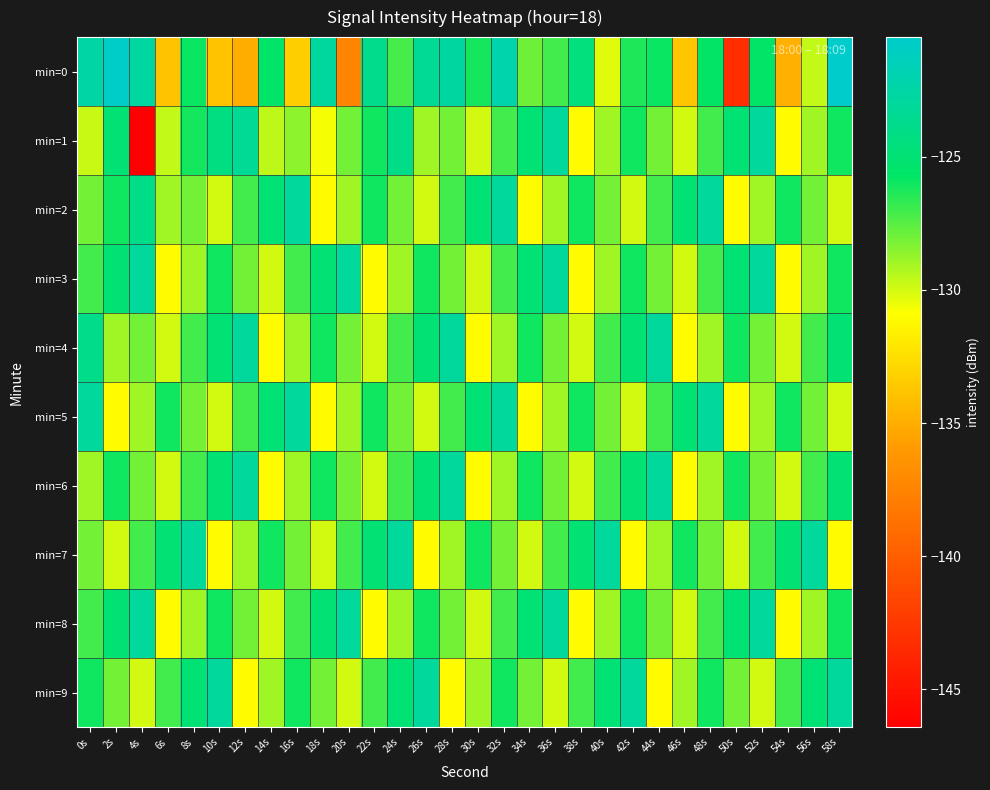

Reading left to right, transcribe all the data shown in this chart.

min=0: 0s=-122.5	2s=-120.7	4s=-122.8	6s=-133.9	8s=-125.9	10s=-133.9	12s=-134.9	14s=-125.6	16s=-133.3	18s=-122.8	20s=-137.4	22s=-123.8	24s=-127.1	26s=-123.4	28s=-122.8	30s=-126.2	32s=-122.1	34s=-128.0	36s=-127.1	38s=-124.6	40s=-130.3	42s=-126.3	44s=-125.9	46s=-133.8	48s=-125.7	50s=-143.3	52s=-125.7	54s=-134.9	56s=-129.6	58s=-120.5
min=1: 0s=-129.7	2s=-125.0	4s=-146.4	6s=-129.6	8s=-126.2	10s=-124.3	12s=-123.4	14s=-129.6	16s=-128.6	18s=-130.7	20s=-128.0	22s=-126.0	24s=-124.0	26s=-129.0	28s=-128.0	30s=-130.0	32s=-127.0	34s=-125.0	36s=-123.0	38s=-131.0	40s=-129.0	42s=-126.0	44s=-128.0	46s=-130.0	48s=-127.0	50s=-125.0	52s=-123.0	54s=-131.0	56s=-129.0	58s=-126.0
min=2: 0s=-128.0	2s=-126.0	4s=-124.0	6s=-129.0	8s=-128.0	10s=-130.0	12s=-127.0	14s=-125.0	16s=-123.0	18s=-131.0	20s=-129.0	22s=-126.0	24s=-128.0	26s=-130.0	28s=-127.0	30s=-125.0	32s=-123.0	34s=-131.0	36s=-129.0	38s=-126.0	40s=-128.0	42s=-130.0	44s=-127.0	46s=-125.0	48s=-123.0	50s=-131.0	52s=-129.0	54s=-126.0	56s=-128.0	58s=-130.0
min=3: 0s=-127.0	2s=-125.0	4s=-123.0	6s=-131.0	8s=-129.0	10s=-126.0	12s=-128.0	14s=-130.0	16s=-127.0	18s=-125.0	20s=-123.0	22s=-131.0	24s=-129.0	26s=-126.0	28s=-128.0	30s=-130.0	32s=-127.0	34s=-125.0	36s=-123.0	38s=-131.0	40s=-129.0	42s=-126.0	44s=-128.0	46s=-130.0	48s=-127.0	50s=-125.0	52s=-123.0	54s=-131.0	56s=-129.0	58s=-126.0
min=4: 0s=-124.0	2s=-129.0	4s=-128.0	6s=-130.0	8s=-127.0	10s=-125.0	12s=-123.0	14s=-131.0	16s=-129.0	18s=-126.0	20s=-128.0	22s=-130.0	24s=-127.0	26s=-125.0	28s=-123.0	30s=-131.0	32s=-129.0	34s=-126.0	36s=-128.0	38s=-130.0	40s=-127.0	42s=-125.0	44s=-123.0	46s=-131.0	48s=-129.0	50s=-126.0	52s=-128.0	54s=-130.0	56s=-127.0	58s=-125.0
min=5: 0s=-123.0	2s=-131.0	4s=-129.0	6s=-126.0	8s=-128.0	10s=-130.0	12s=-127.0	14s=-125.0	16s=-123.0	18s=-131.0	20s=-129.0	22s=-126.0	24s=-128.0	26s=-130.0	28s=-127.0	30s=-125.0	32s=-123.0	34s=-131.0	36s=-129.0	38s=-126.0	40s=-128.0	42s=-130.0	44s=-127.0	46s=-125.0	48s=-123.0	50s=-131.0	52s=-129.0	54s=-126.0	56s=-128.0	58s=-130.0
min=6: 0s=-129.0	2s=-126.0	4s=-128.0	6s=-130.0	8s=-127.0	10s=-125.0	12s=-123.0	14s=-131.0	16s=-129.0	18s=-126.0	20s=-128.0	22s=-130.0	24s=-127.0	26s=-125.0	28s=-123.0	30s=-131.0	32s=-129.0	34s=-126.0	36s=-128.0	38s=-130.0	40s=-127.0	42s=-125.0	44s=-123.0	46s=-131.0	48s=-129.0	50s=-126.0	52s=-128.0	54s=-130.0	56s=-127.0	58s=-125.0
min=7: 0s=-128.0	2s=-130.0	4s=-127.0	6s=-125.0	8s=-123.0	10s=-131.0	12s=-129.0	14s=-126.0	16s=-128.0	18s=-130.0	20s=-127.0	22s=-125.0	24s=-123.0	26s=-131.0	28s=-129.0	30s=-126.0	32s=-128.0	34s=-130.0	36s=-127.0	38s=-125.0	40s=-123.0	42s=-131.0	44s=-129.0	46s=-126.0	48s=-128.0	50s=-130.0	52s=-127.0	54s=-125.0	56s=-123.0	58s=-131.0
min=8: 0s=-127.0	2s=-125.0	4s=-123.0	6s=-131.0	8s=-129.0	10s=-126.0	12s=-128.0	14s=-130.0	16s=-127.0	18s=-125.0	20s=-123.0	22s=-131.0	24s=-129.0	26s=-126.0	28s=-128.0	30s=-130.0	32s=-127.0	34s=-125.0	36s=-123.0	38s=-131.0	40s=-129.0	42s=-126.0	44s=-128.0	46s=-130.0	48s=-127.0	50s=-125.0	52s=-123.0	54s=-131.0	56s=-129.0	58s=-126.0
min=9: 0s=-126.0	2s=-128.0	4s=-130.0	6s=-127.0	8s=-125.0	10s=-123.0	12s=-131.0	14s=-129.0	16s=-126.0	18s=-128.0	20s=-130.0	22s=-127.0	24s=-125.0	26s=-123.0	28s=-131.0	30s=-129.0	32s=-126.0	34s=-128.0	36s=-130.0	38s=-127.0	40s=-125.0	42s=-123.0	44s=-131.0	46s=-129.0	48s=-126.0	50s=-128.0	52s=-130.0	54s=-127.0	56s=-125.0	58s=-123.0